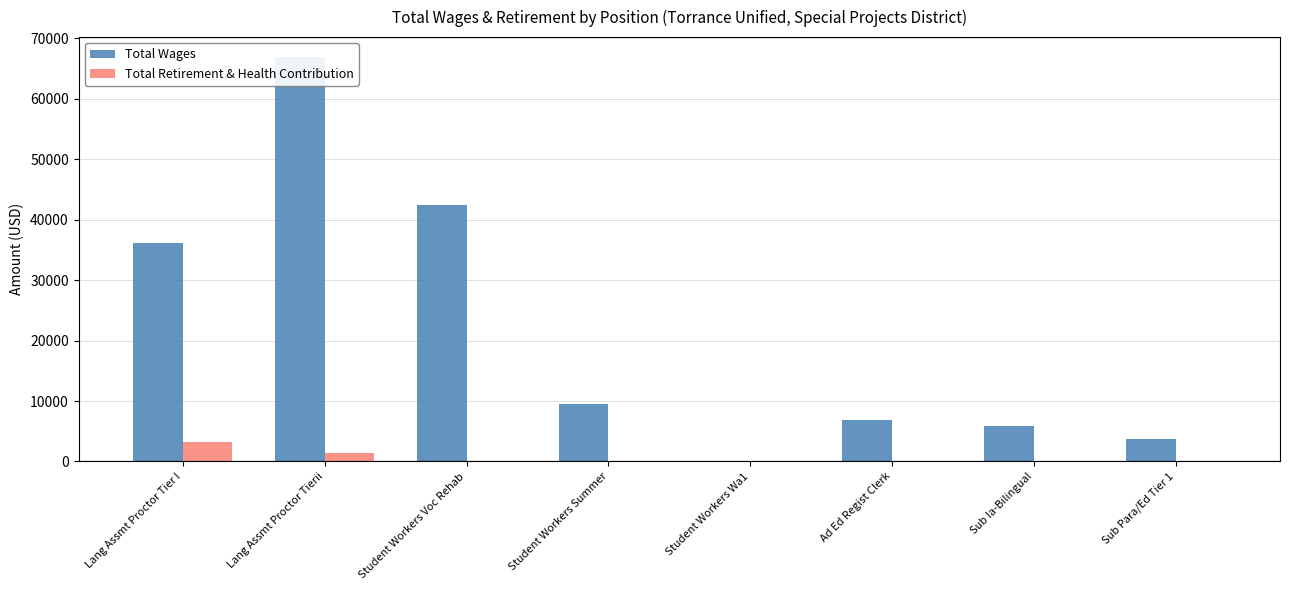

What is the greatest value displayed?

66886